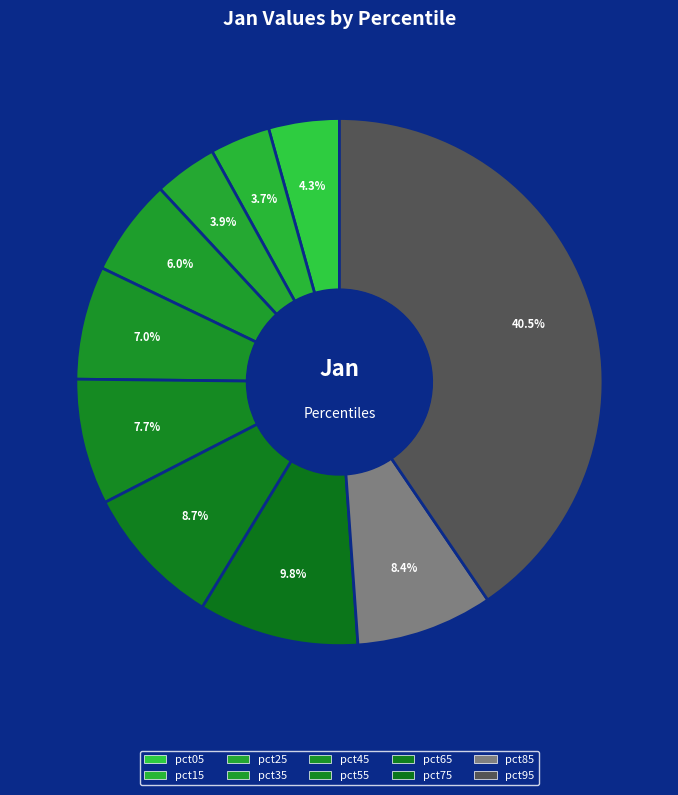

How much of the chart is everything except pct55?

92.3%